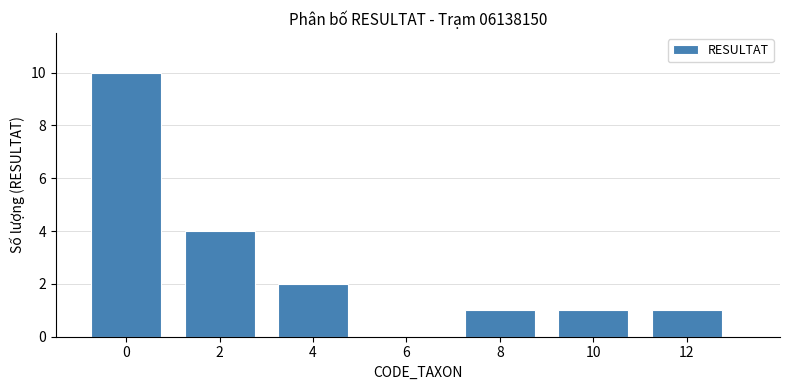

Between 6 and 8, which is larger?

8